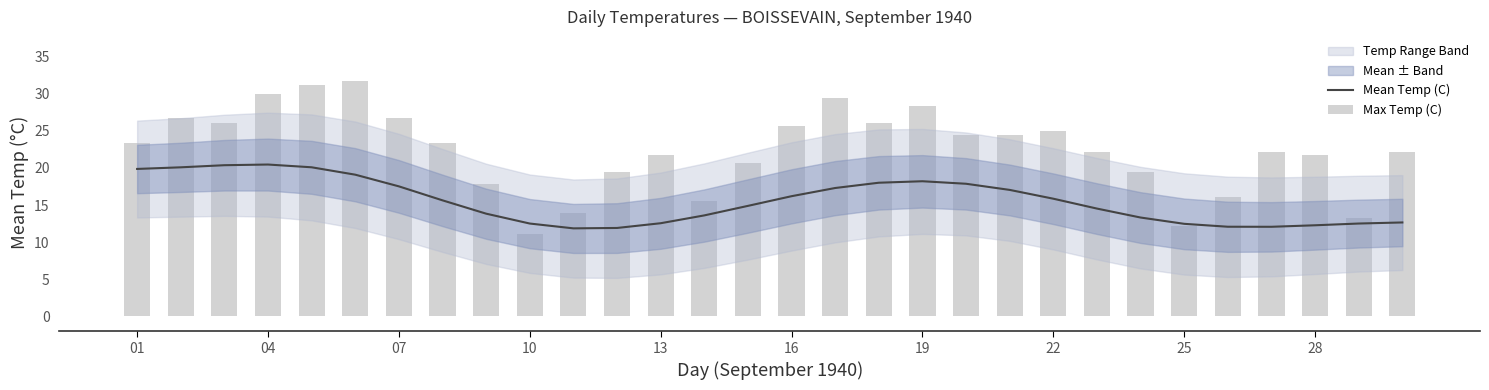

Reading left to right, extract all data points from this chart.

Mean Temp (C): 19.9	20.1	20.4	20.4	20.1	19.1	17.5	15.6	13.8	12.5	11.9	11.9	12.5	13.6	14.9	16.2	17.3	18.0	18.2	17.9	17.0	15.8	14.5	13.3	12.5	12.1	12.1	12.3	12.5	12.7
Max Temp (C): 23.3	26.7	26.1	30.0	31.1	31.7	26.7	23.3	17.8	11.1	13.9	19.4	21.7	15.6	20.6	25.6	29.4	26.1	28.3	24.4	24.4	25.0	22.2	19.4	12.2	16.1	22.2	21.7	13.3	22.2